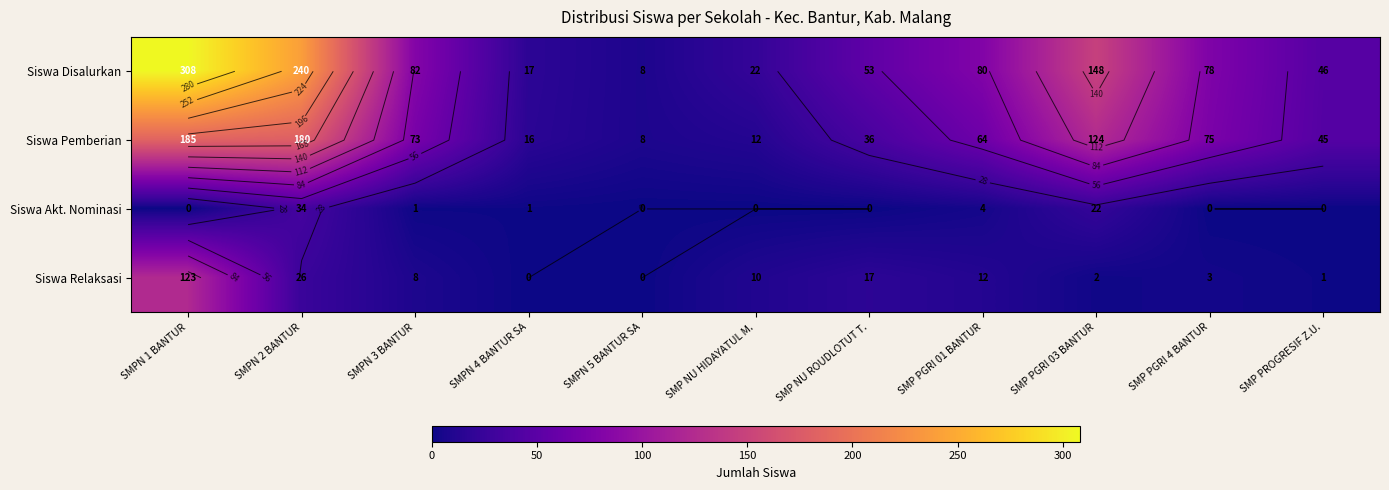

Where is Siswa Akt. Nominasi nearest to the value 17?

SMP PGRI 03 BANTUR